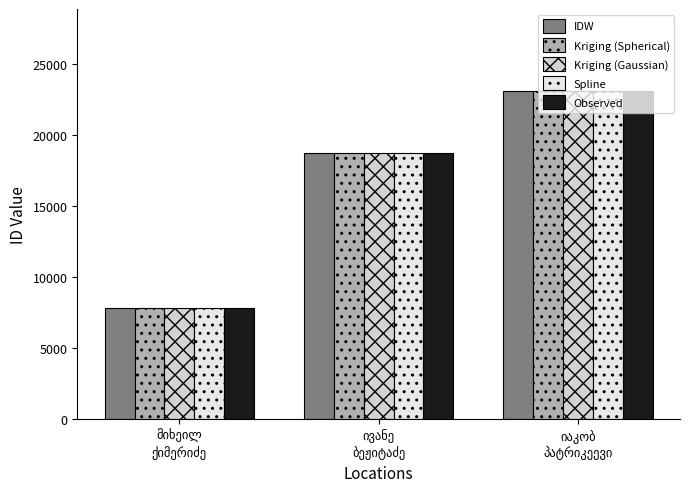

How many distinct data groups are displayed?

5